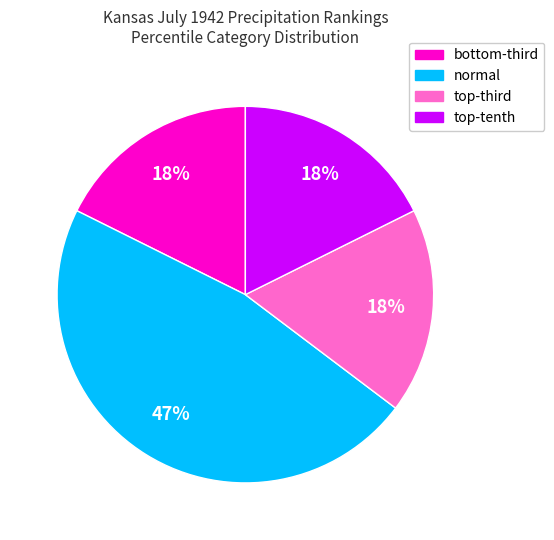

How many slices are in this pie chart?

4